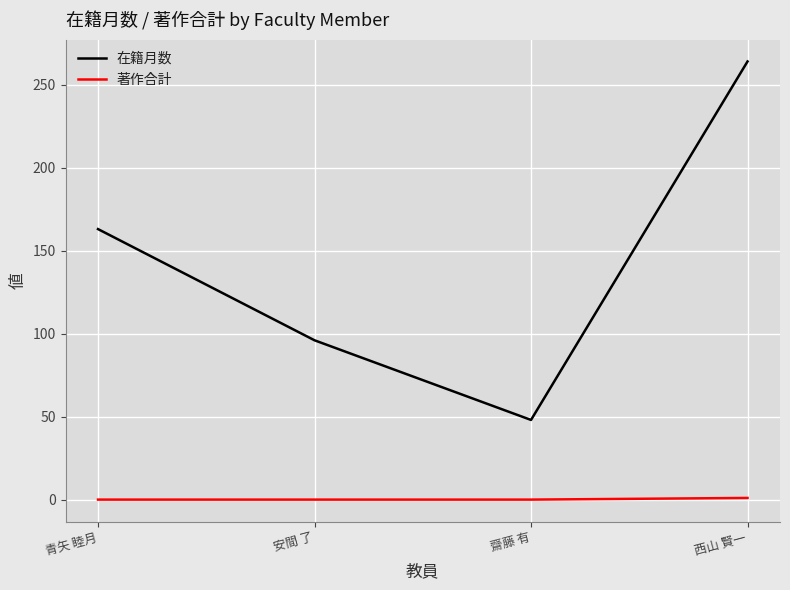

What is the difference between the maximum and minimum values in the 在籍月数 series?

216